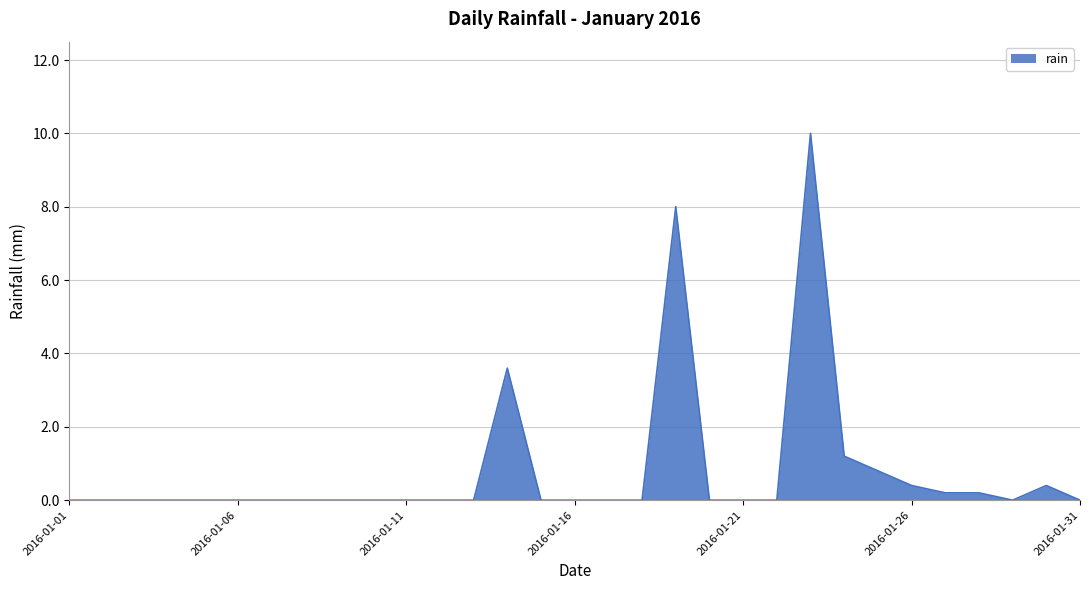

What is the greatest value displayed?

10.0